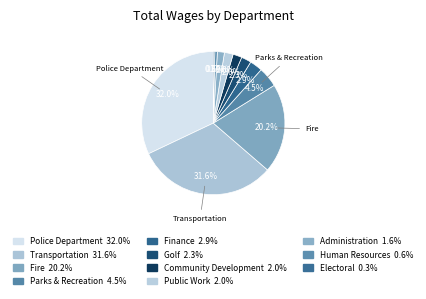

To the nearest percent, what portion does Human Resources represent?

1%